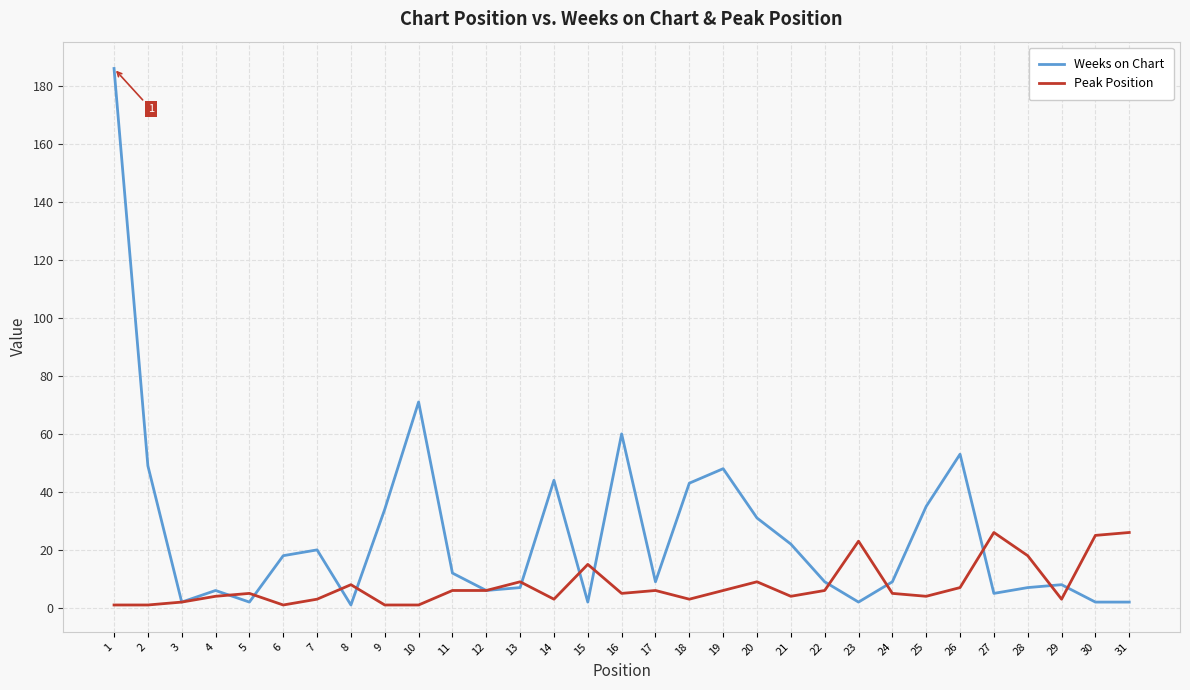

At how many categories does at least one series exceed 74?

1